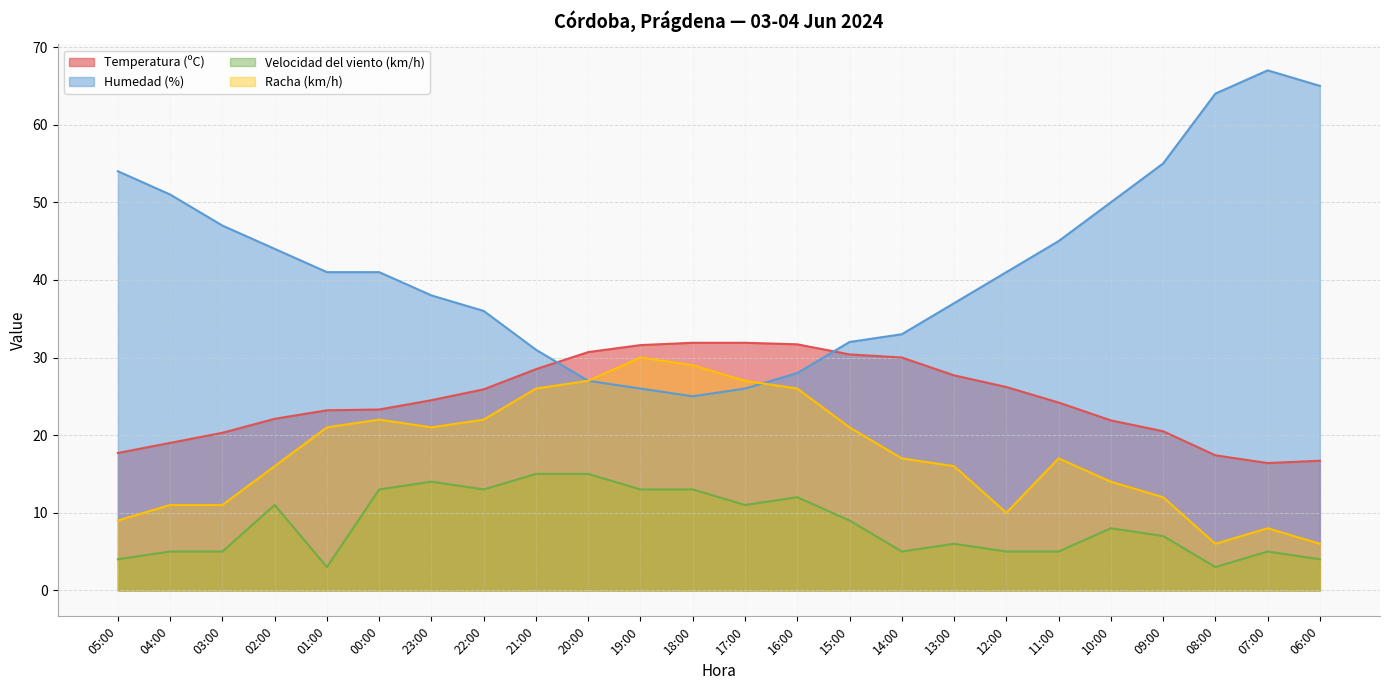

Does the chart have visible grid lines?

Yes